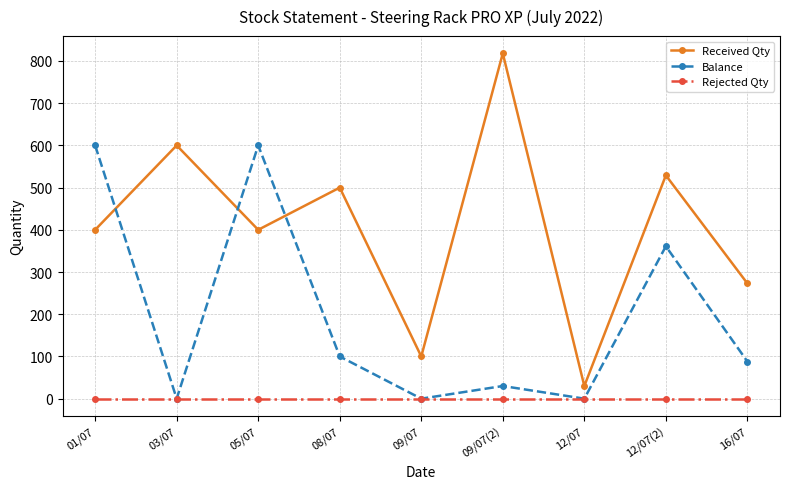

What position from the right is 12/07(2)?

2